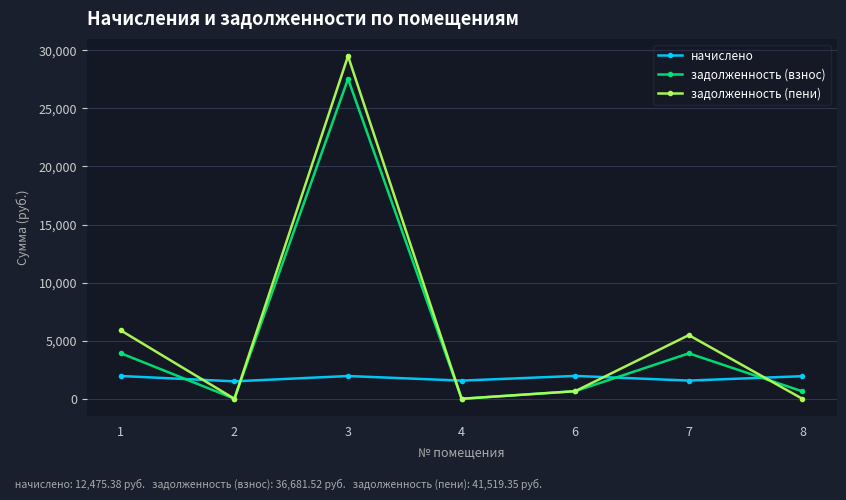

At which category is the sum across all series the highest?

3